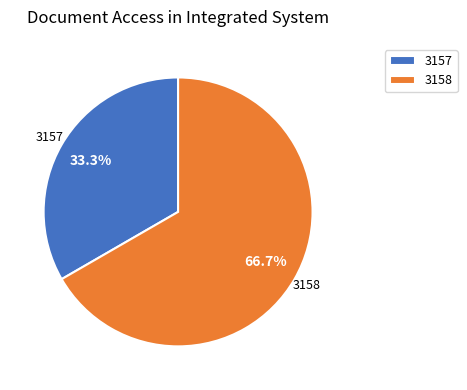

Which category accounts for the majority?

3158